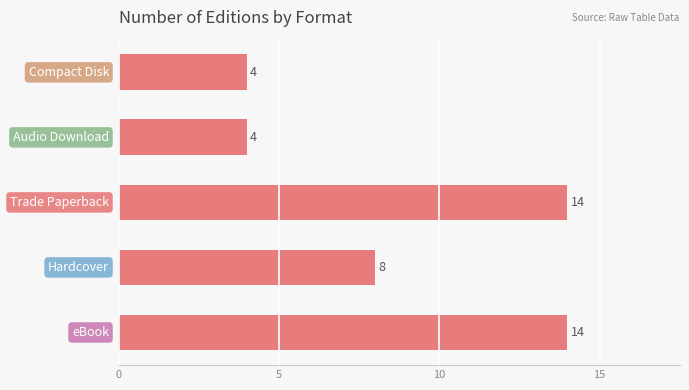

Count the values in the range 4 to 14.

5